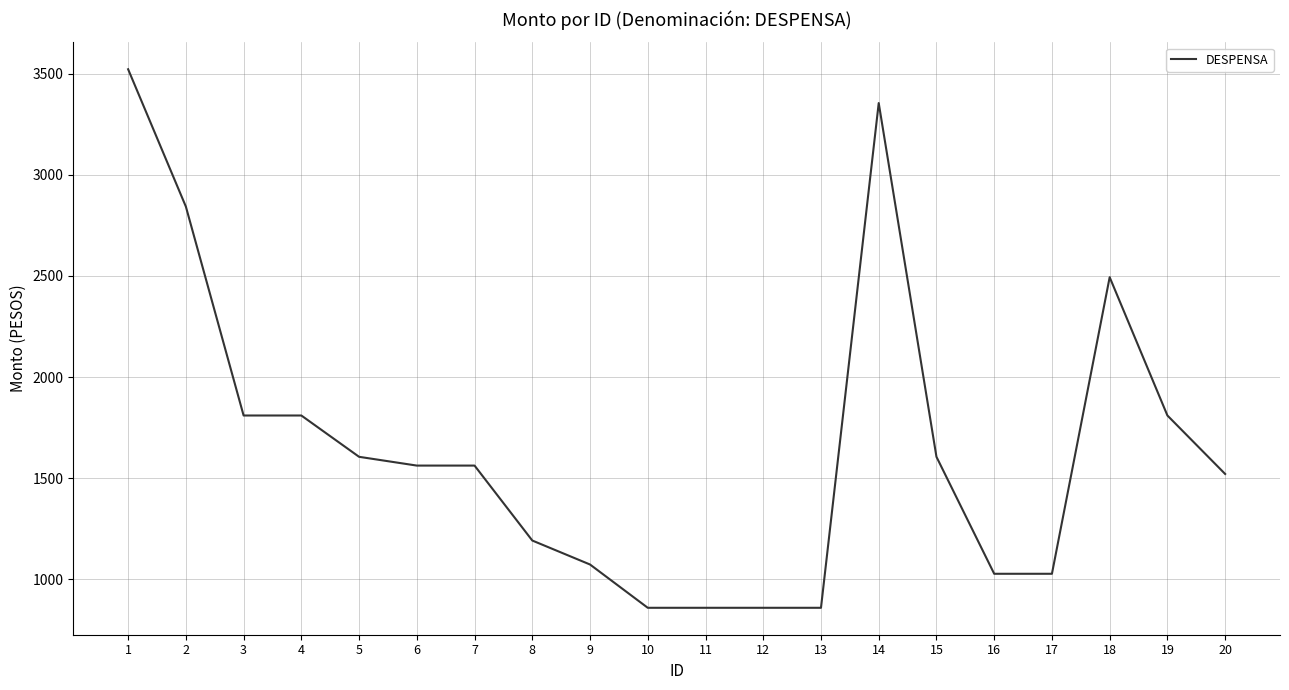

How many lines are shown in the chart?

1